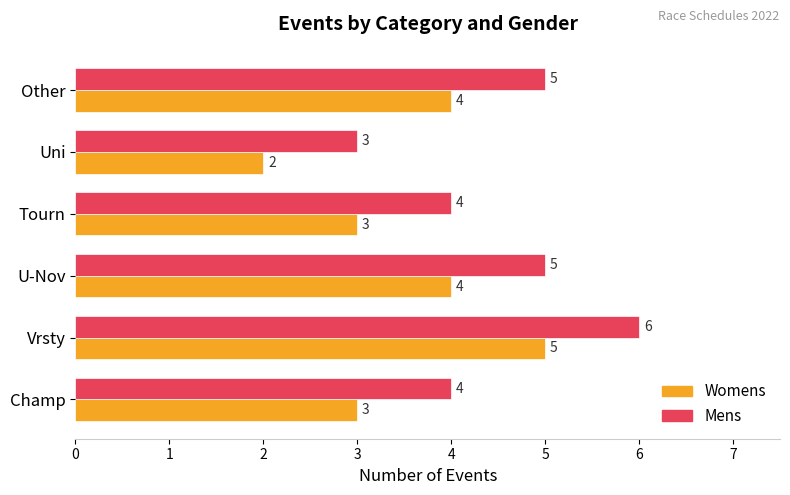

At how many categories does at least one series exceed 2?

6